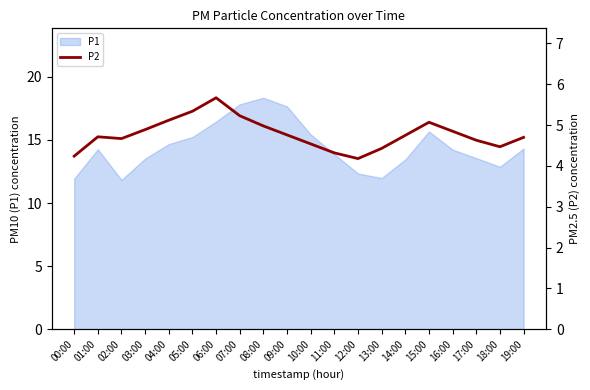

Is it true that P1 equals 18.4 at 18:00?

False